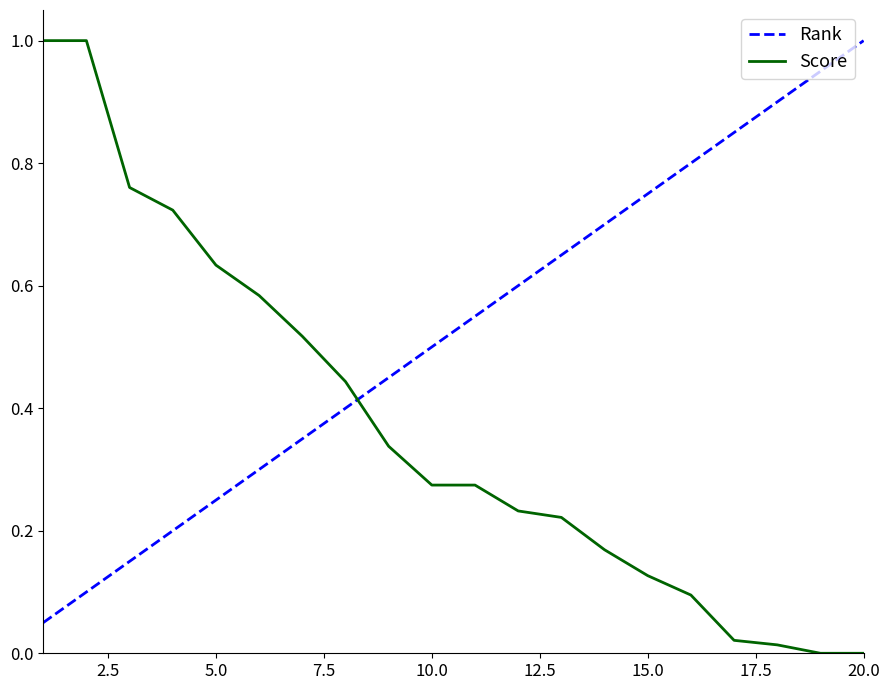

What is the maximum value shown in the chart?

1.0